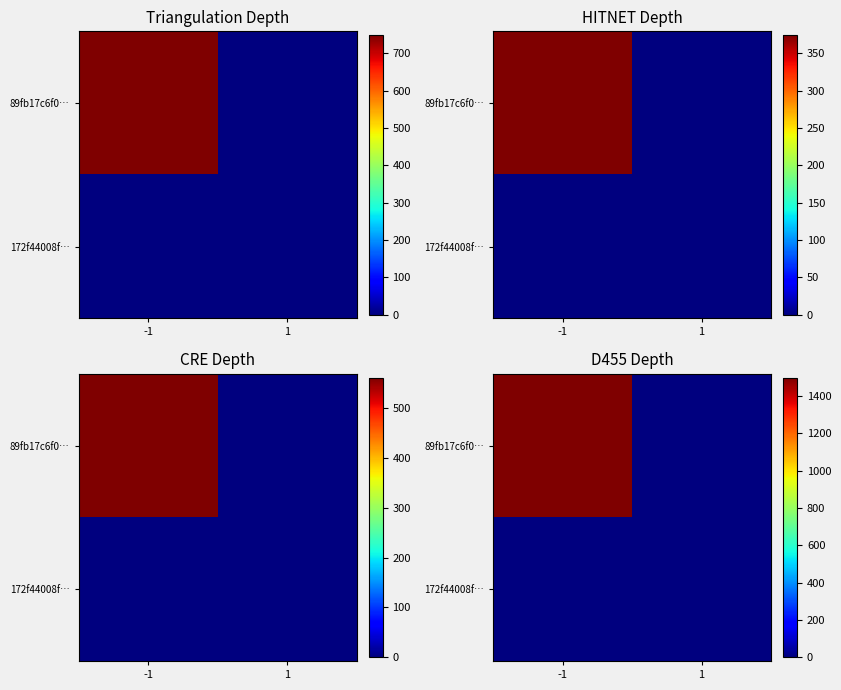

The 89fb17c6f0… series shows -679 at 1. True or false?

False